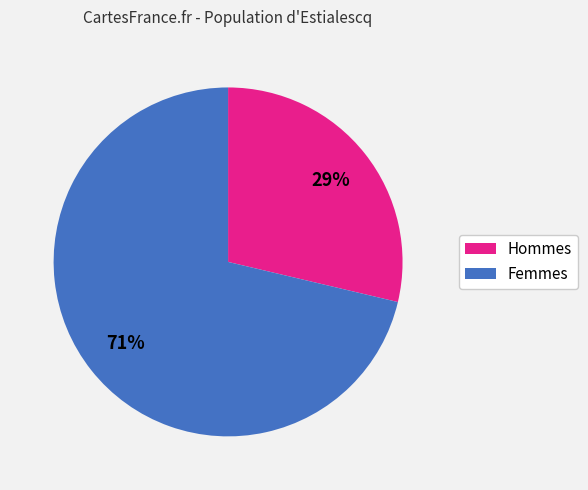

How many slices are in this pie chart?

2